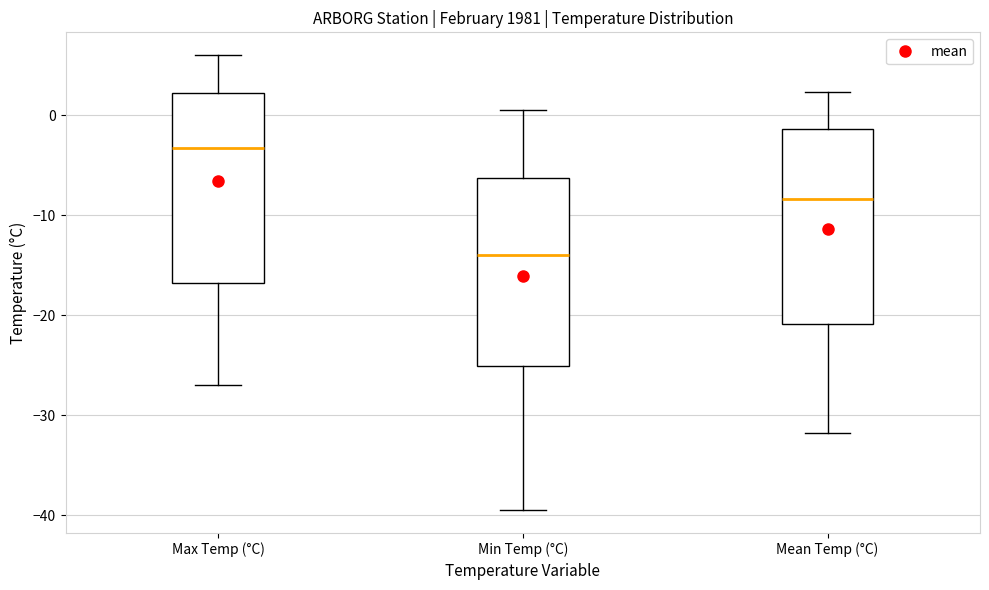

Reading left to right, transcribe this box plot: for each box, give where its median line is, the range the box spans, and where its two whiskers end, as read against the y-axis. The values are not printed on the chart, so give them approximately, as read against the axis.

Max Temp (°C): median -3, box -17 to 2, whiskers -27 to 6
Min Temp (°C): median -14, box -25 to -6, whiskers -39 to 1
Mean Temp (°C): median -8, box -21 to -1, whiskers -32 to 2